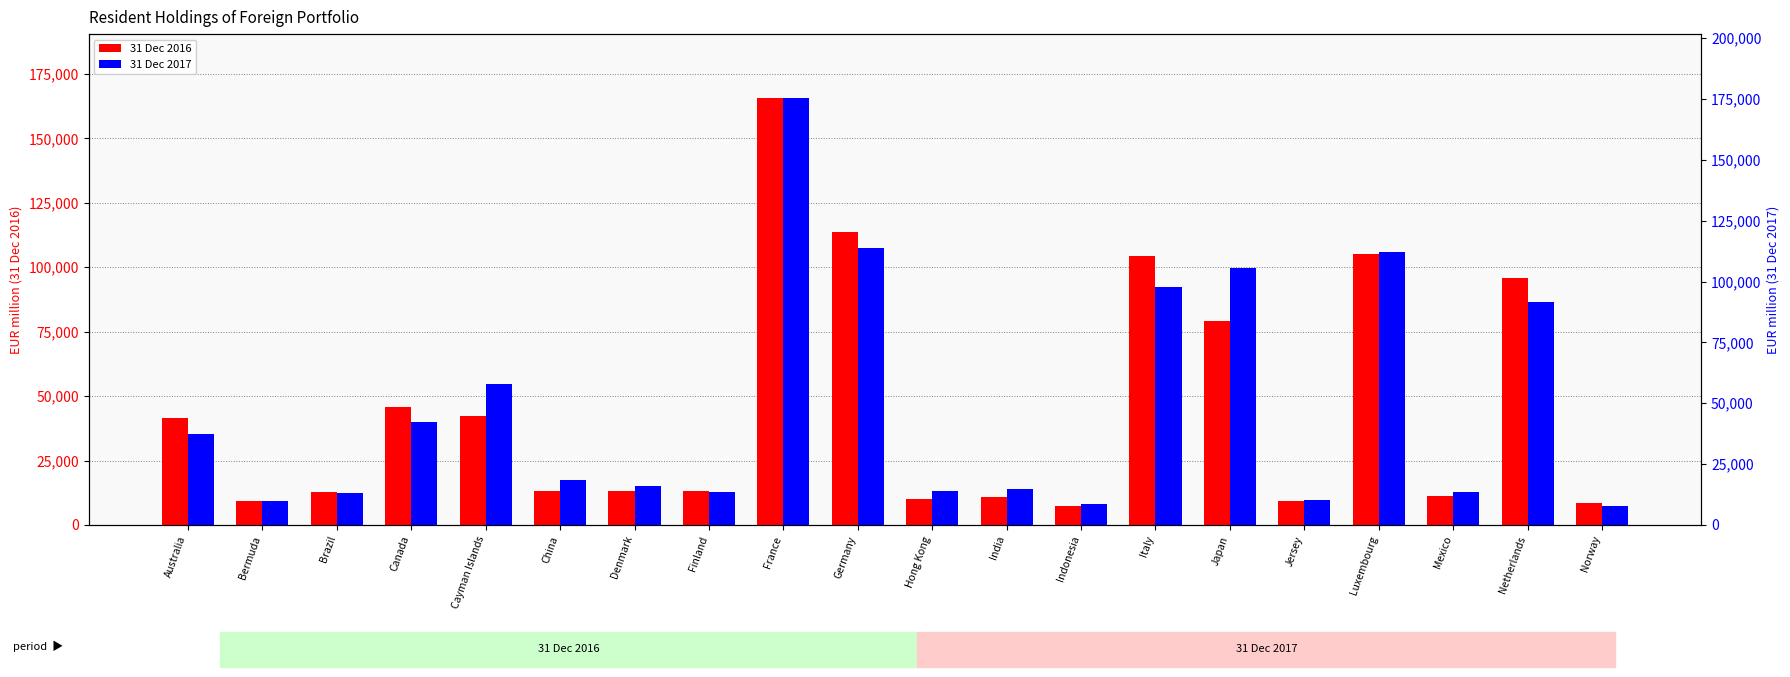

Where does the 31 Dec 2017 series first go above 18554?

Australia